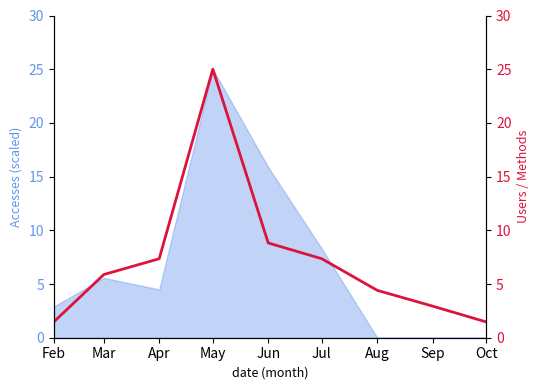

What is the average value?

7.2